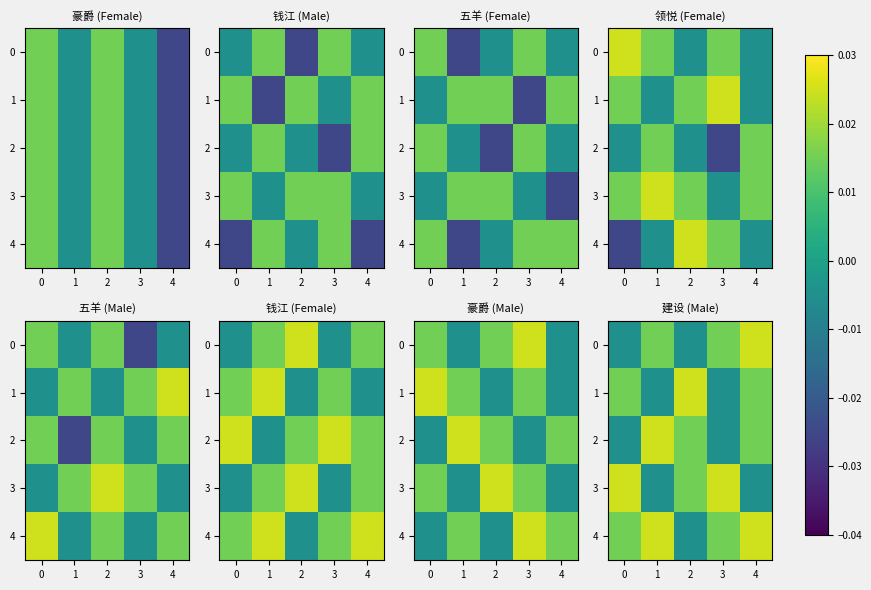

True or false: 2 has a value of -0.0 at 3.

False